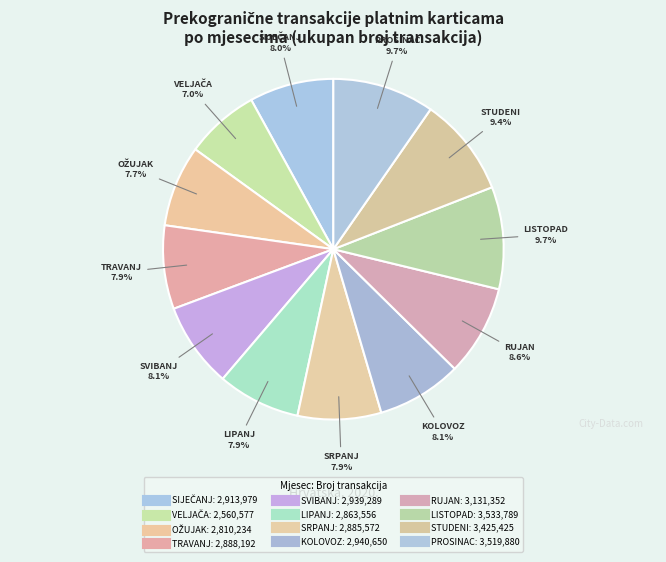

Count the number of slices in the pie.

12